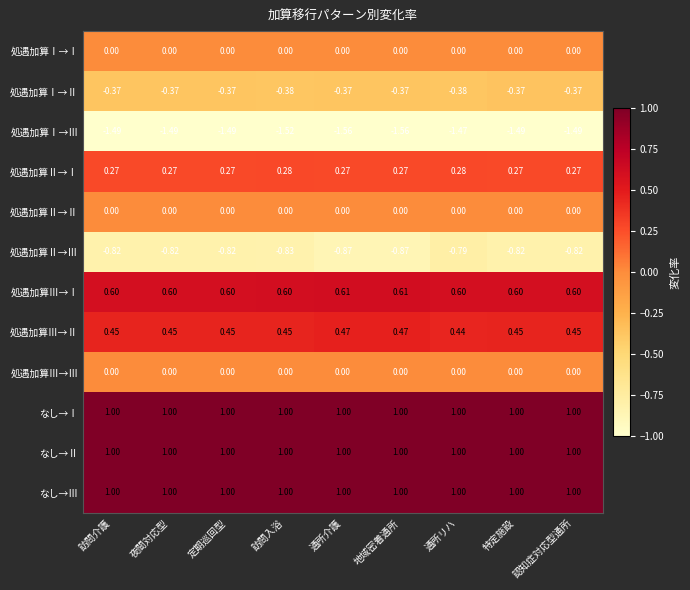

Which series has the widest spread of values?

処遇加算Ⅰ→Ⅲ